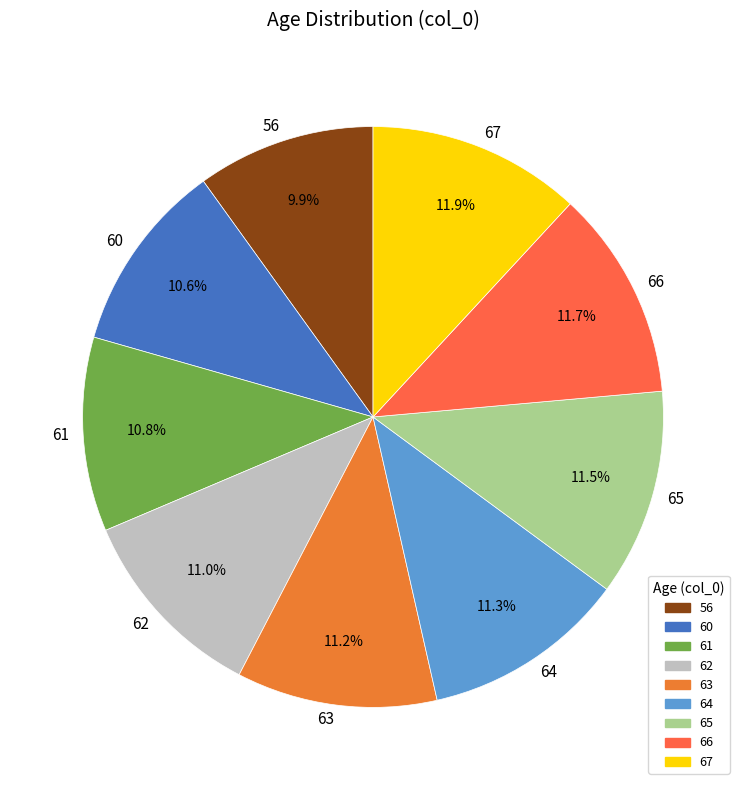

How many slices are in this pie chart?

9